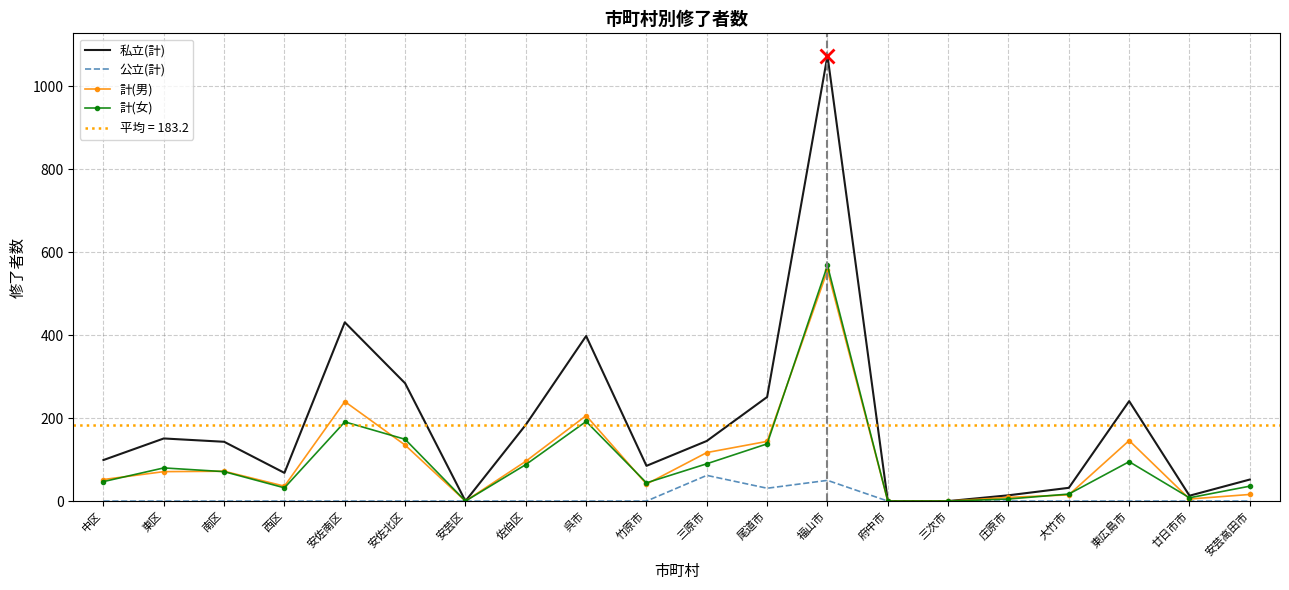

Where is the first local maximum for 公立(計)?

三原市